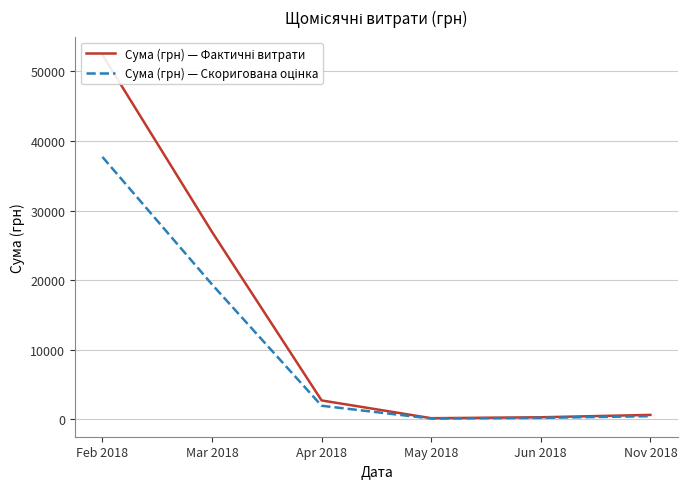

Which has a higher value, Nov 2018 or Feb 2018?

Feb 2018